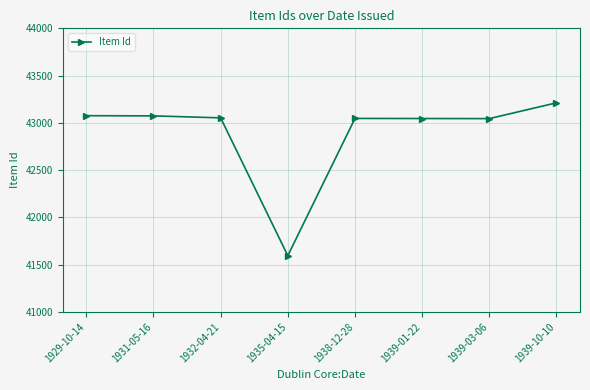

What is the label of the 8th point from the right?

1929-10-14